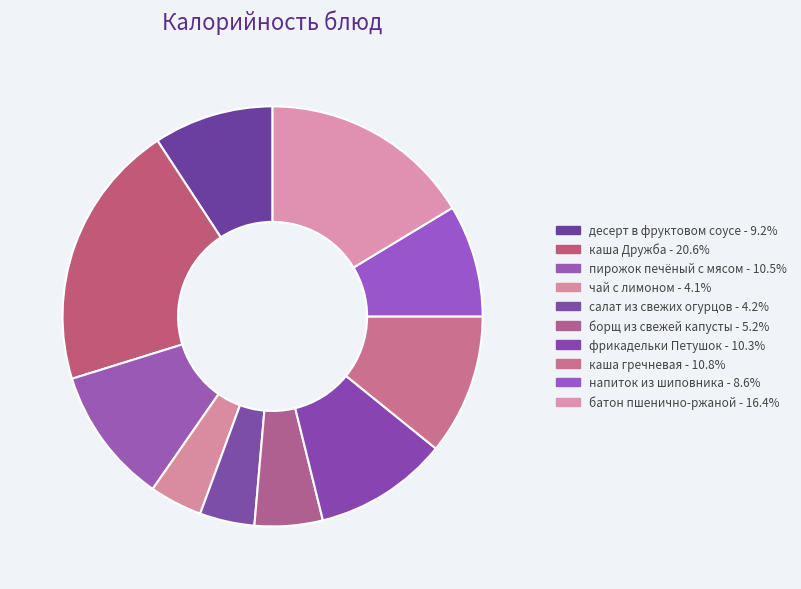

Rank the categories by value from highest to lowest.

каша Дружба, батон пшенично-ржаной, каша гречневая, пирожок печёный с мясом, фрикадельки Петушок, десерт в фруктовом соусе, напиток из шиповника, борщ из свежей капусты, салат из свежих огурцов, чай с лимоном